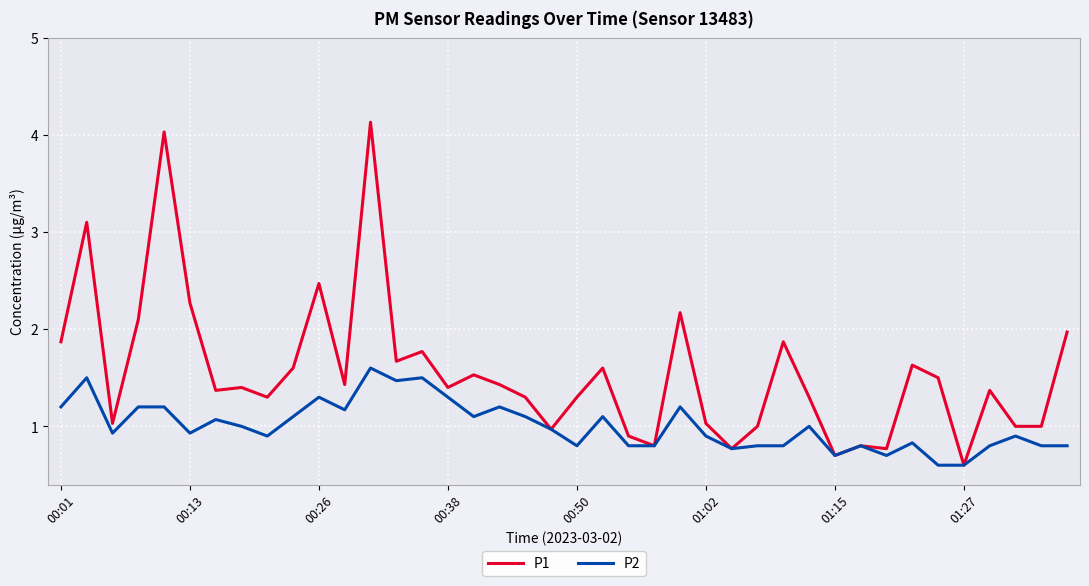

Which series has the widest spread of values?

P1